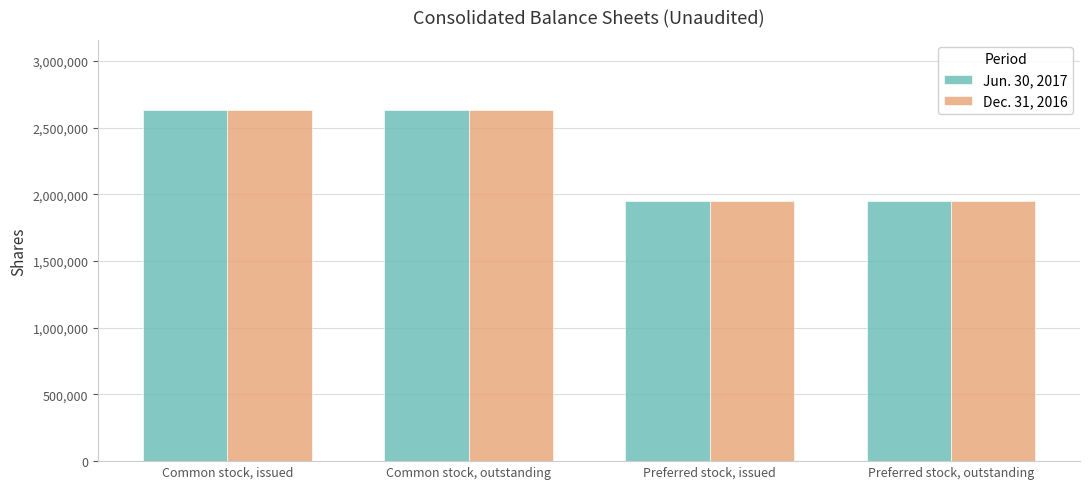

Reading right to left, what are all the values shown in this chart?

Jun. 30, 2017: Preferred stock, outstanding=1951261	Preferred stock, issued=1951261	Common stock, outstanding=2632710	Common stock, issued=2632710
Dec. 31, 2016: Preferred stock, outstanding=1951261	Preferred stock, issued=1951261	Common stock, outstanding=2632710	Common stock, issued=2632710